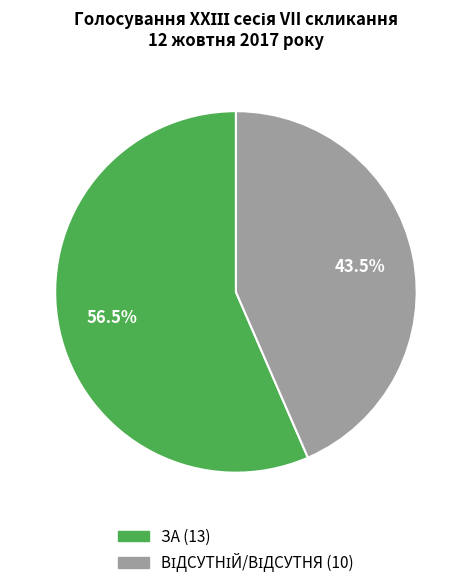

Which slice is the largest?

ЗА